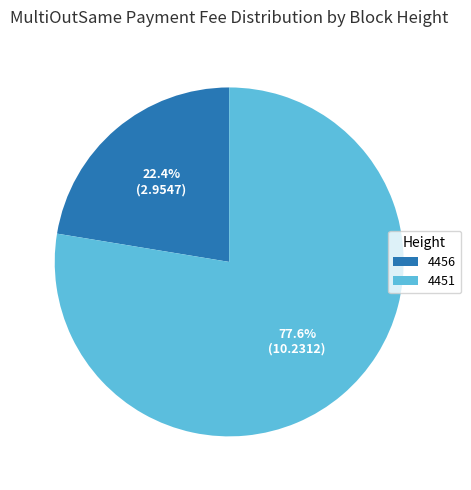

Is 4451 the majority of the pie?

Yes